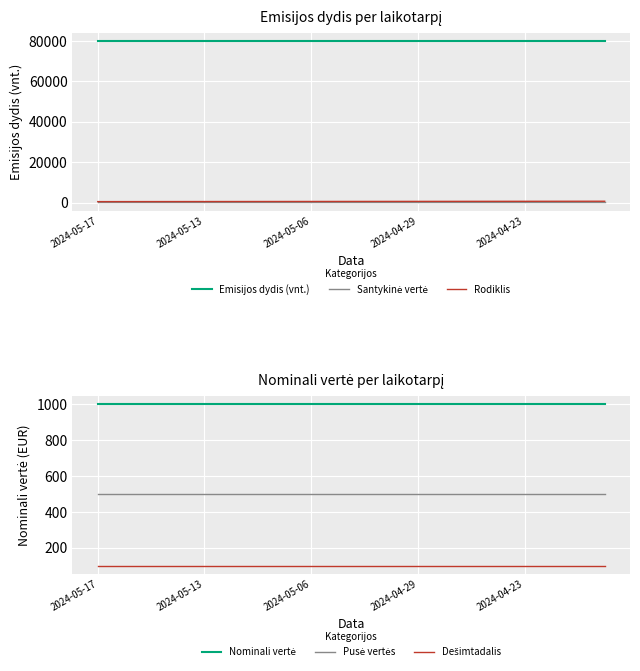

Which category has the lowest value across all series?

2024-05-17